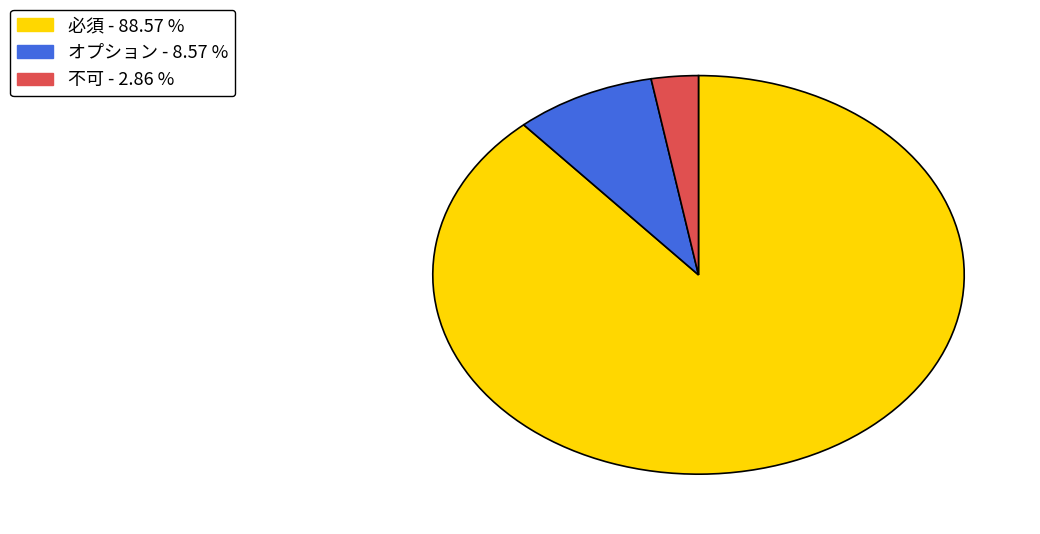

Which category accounts for the majority?

必須